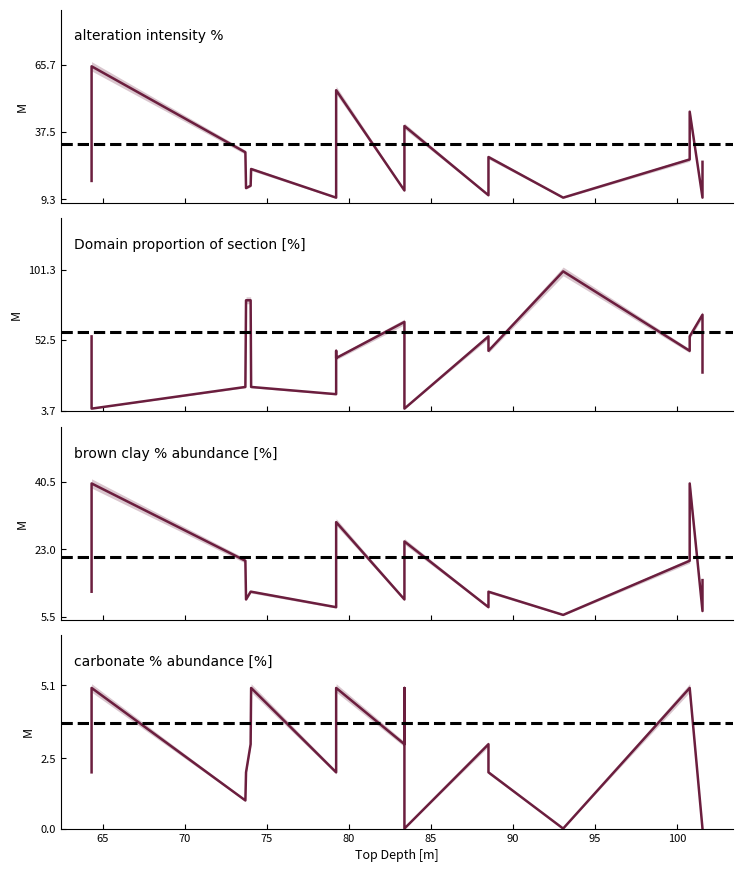

True or false: alteration intensity % and carbonate % abundance [%] cross at least once.

False